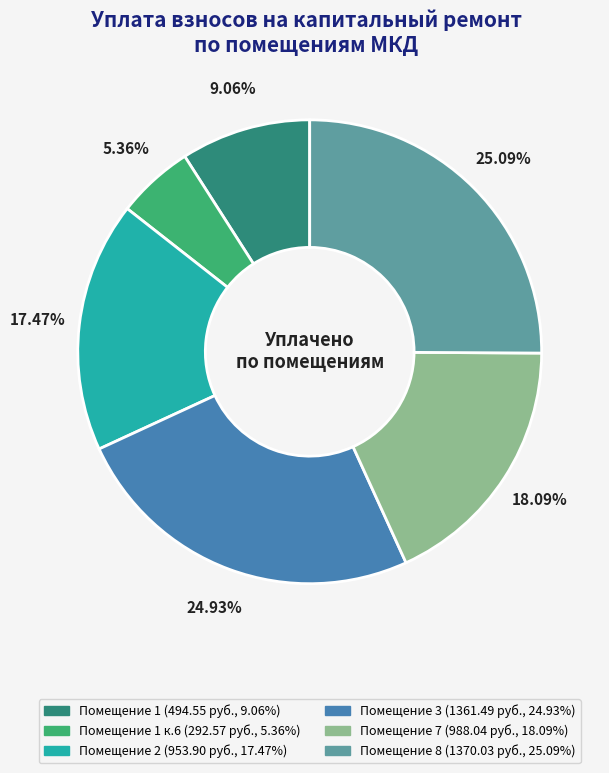

Is there a majority slice in this chart?

No